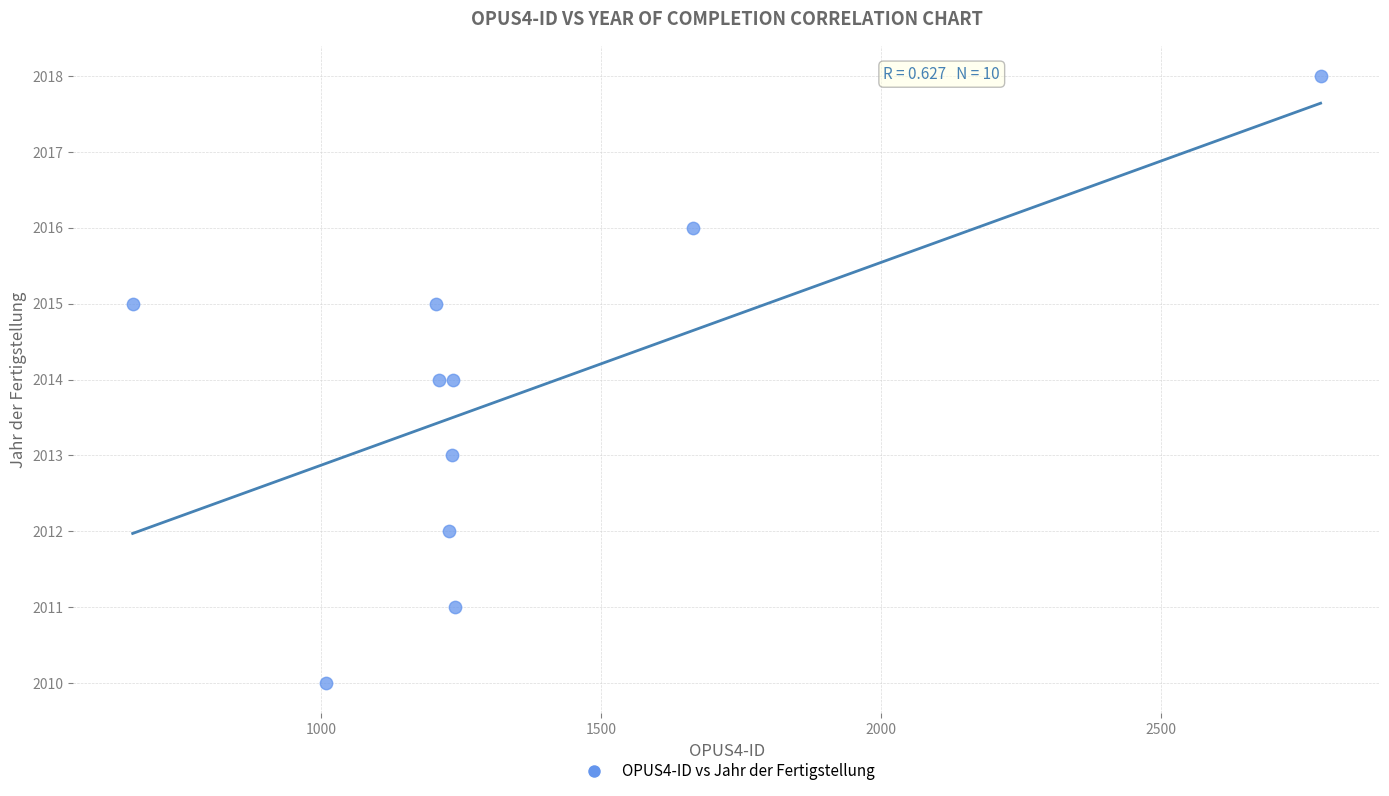

What is the range of X values (max minus min)?

2123